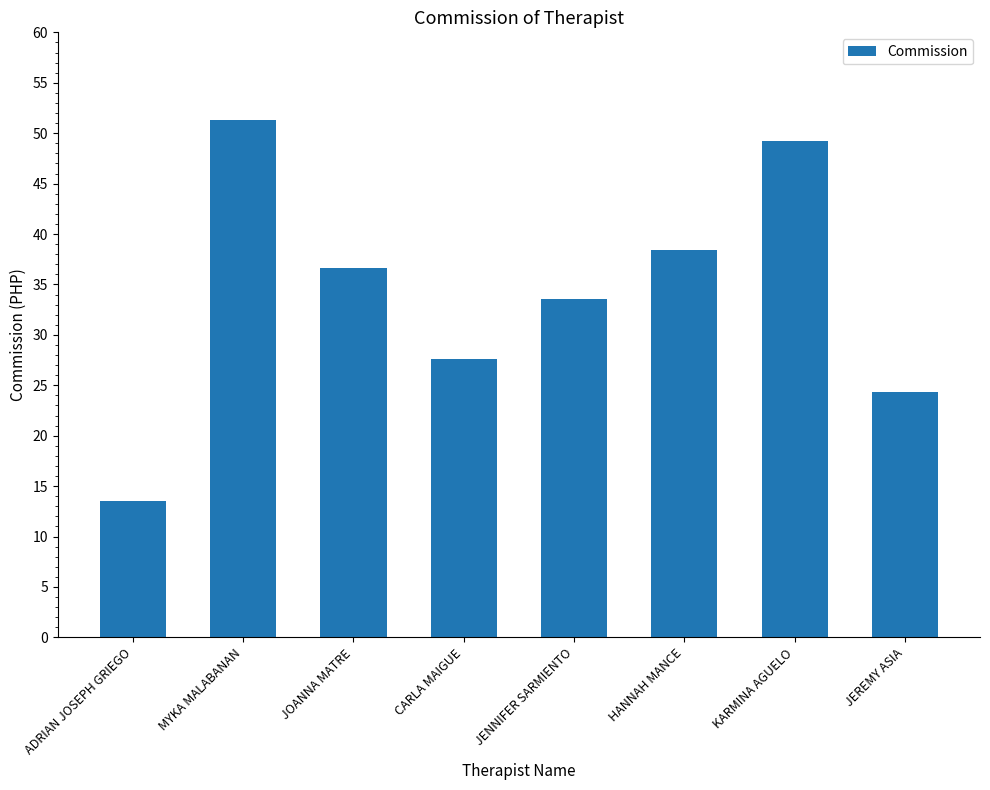

What is the difference between the maximum and minimum values?

37.8